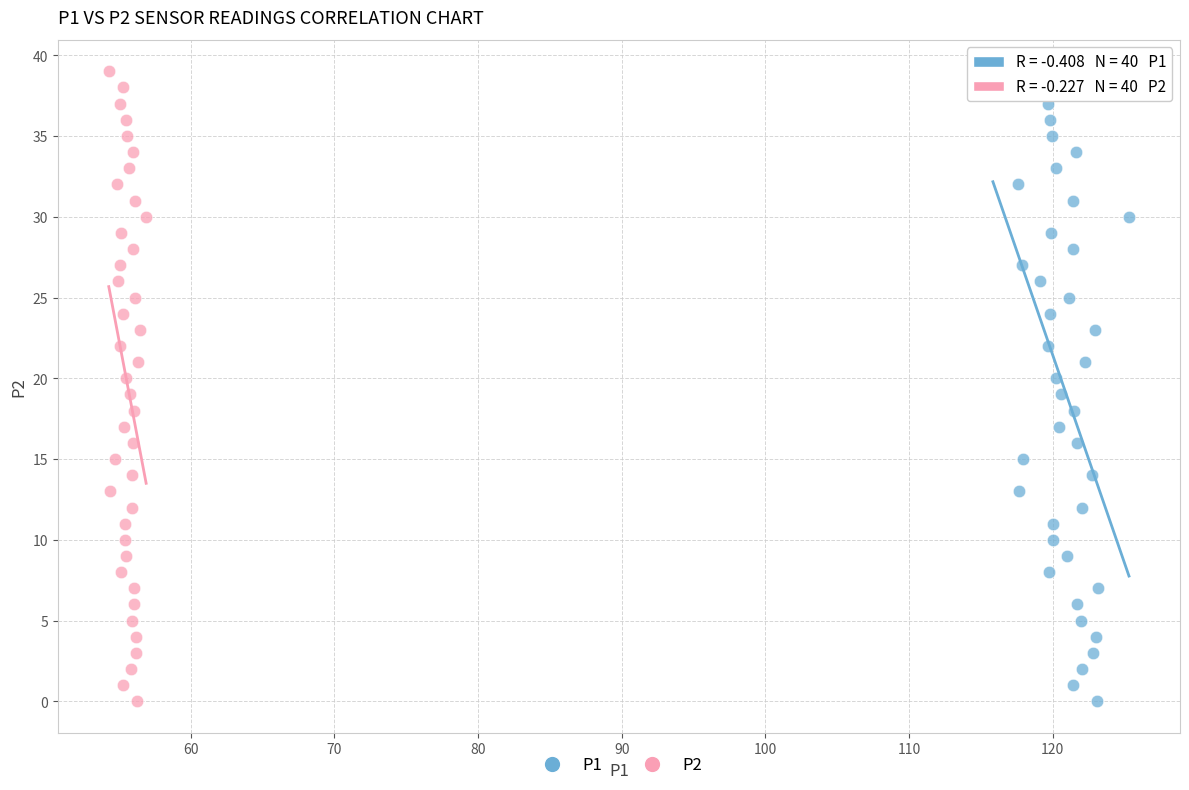

What are all the series names shown in the legend?

P1, P2